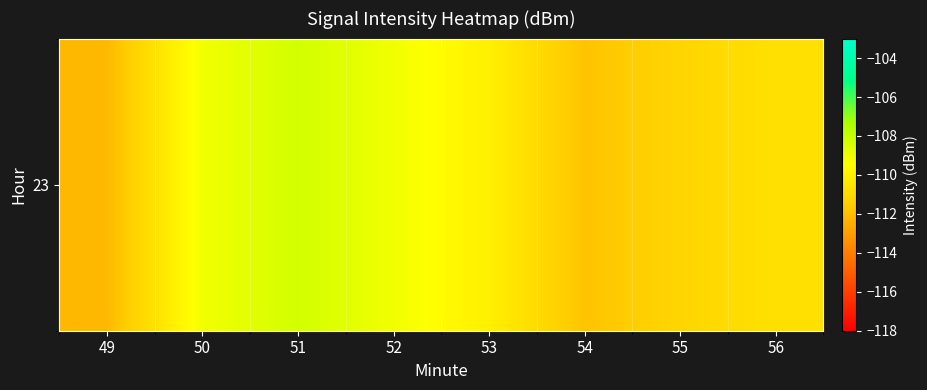

At which label does the data first exceed -110?

50